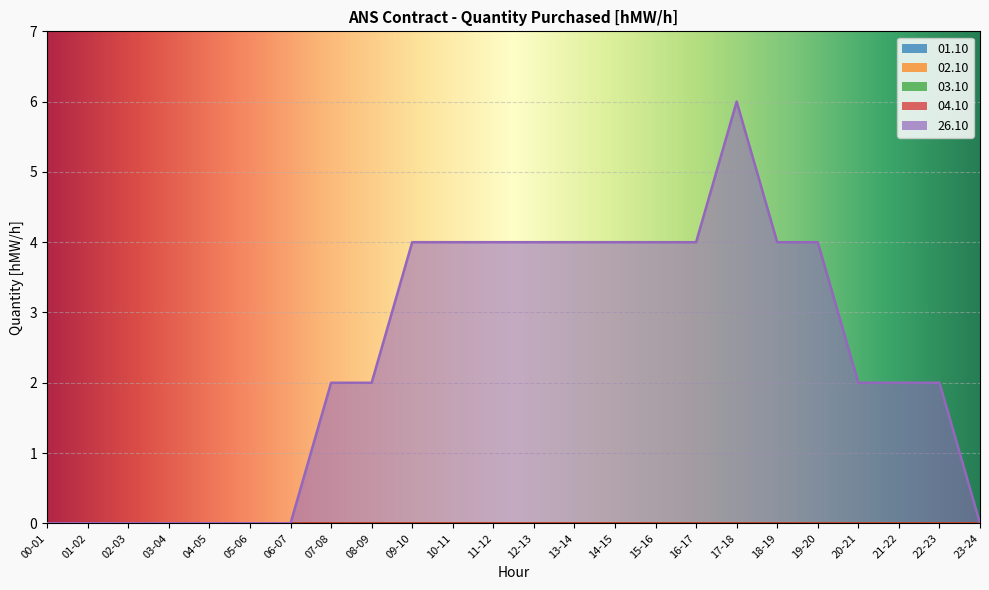

Count the number of data series in this chart.

5